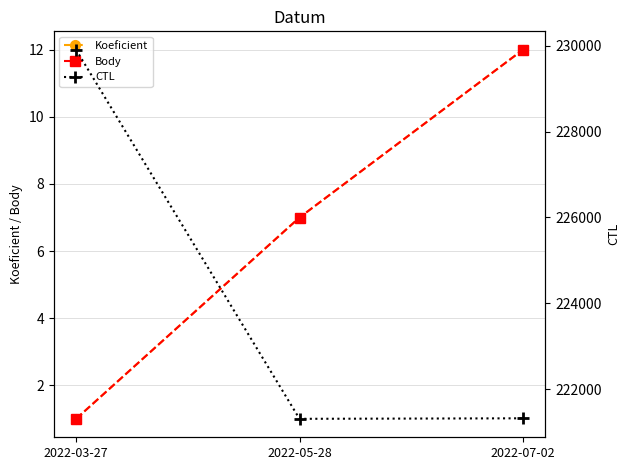

At how many categories does at least one series exceed 97507?

3